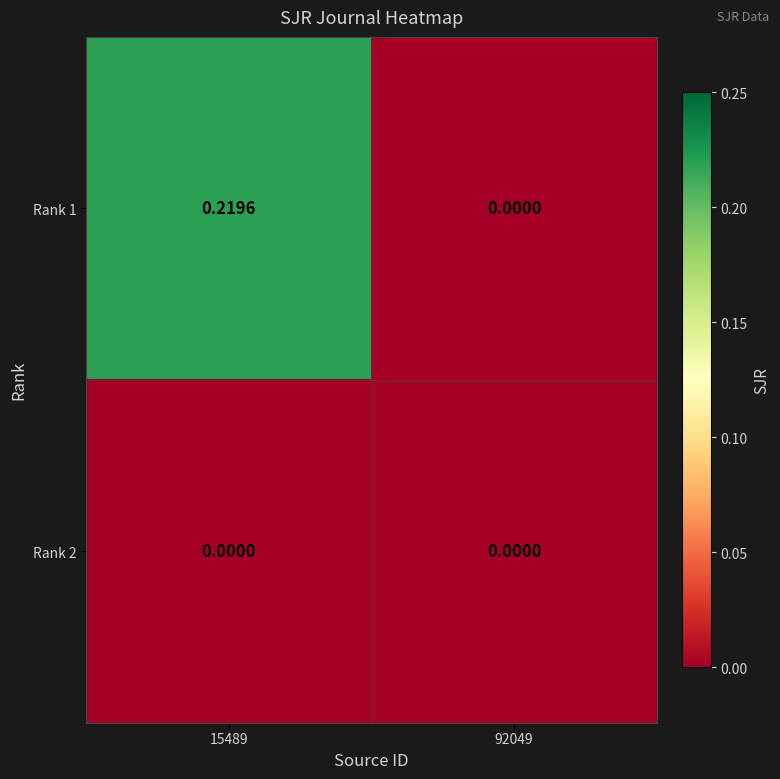

How many data points does each series have?

2